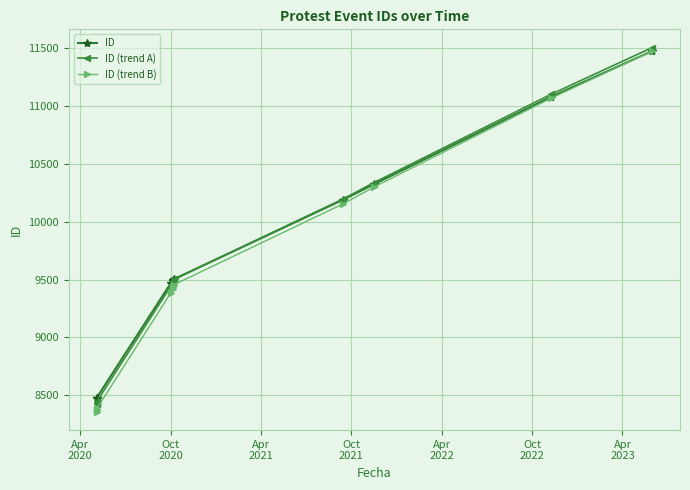

What is the average value of the ID (trend B) series?

9619